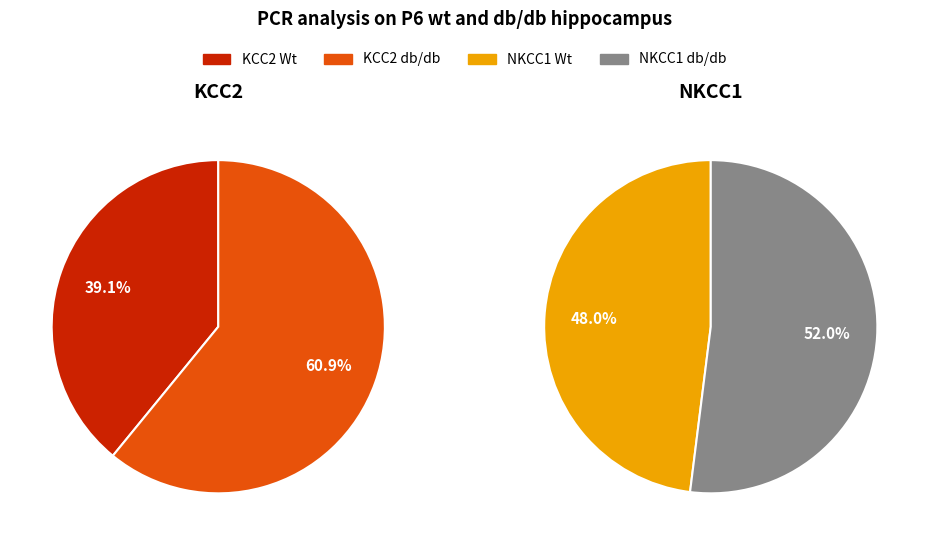

Which series has the largest range (max minus min)?

KCC2 db/db